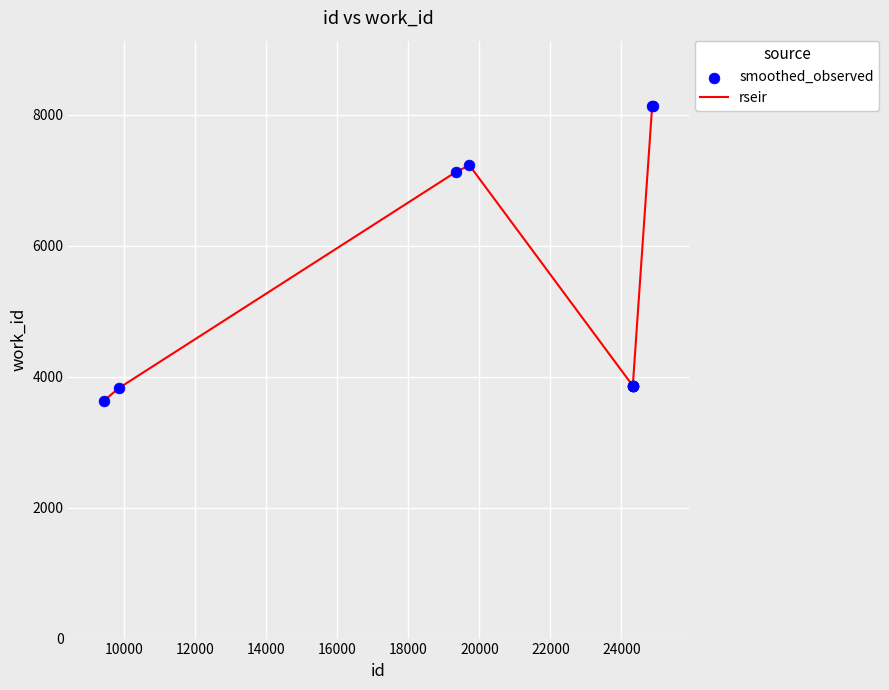

What is the greatest value displayed?

8134